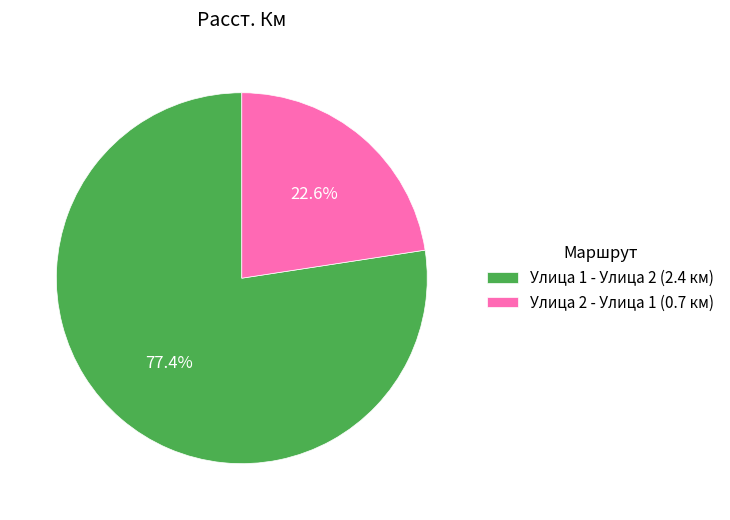

Which slice is the largest?

Улица 1 - Улица 2